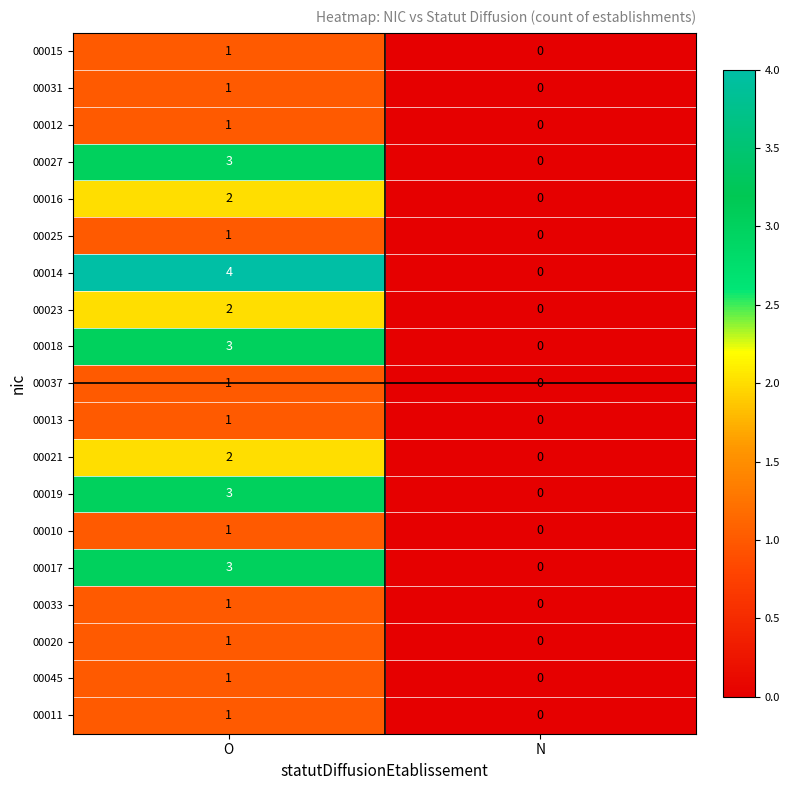

What is the spread (max minus min) of values at O?

3